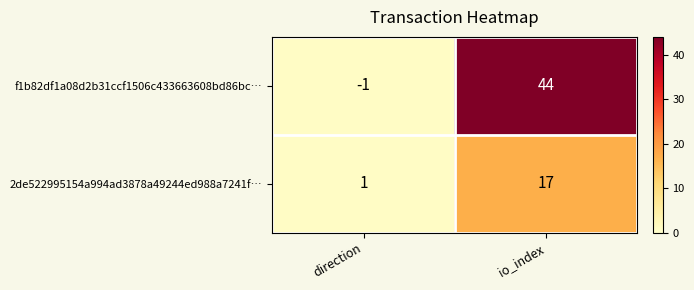

What is the maximum value shown in the chart?

44